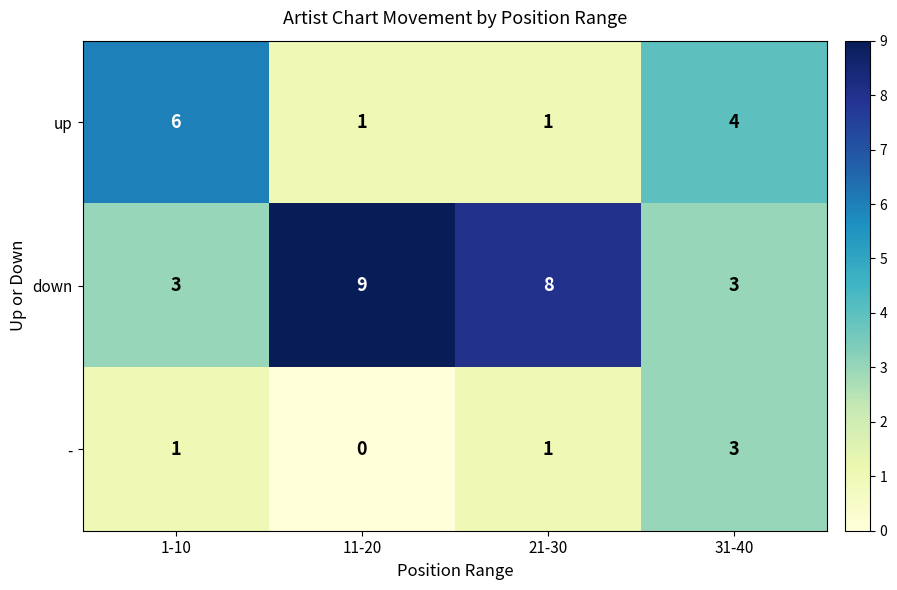

Between 21-30 and 31-40, which series saw the biggest shift?

down